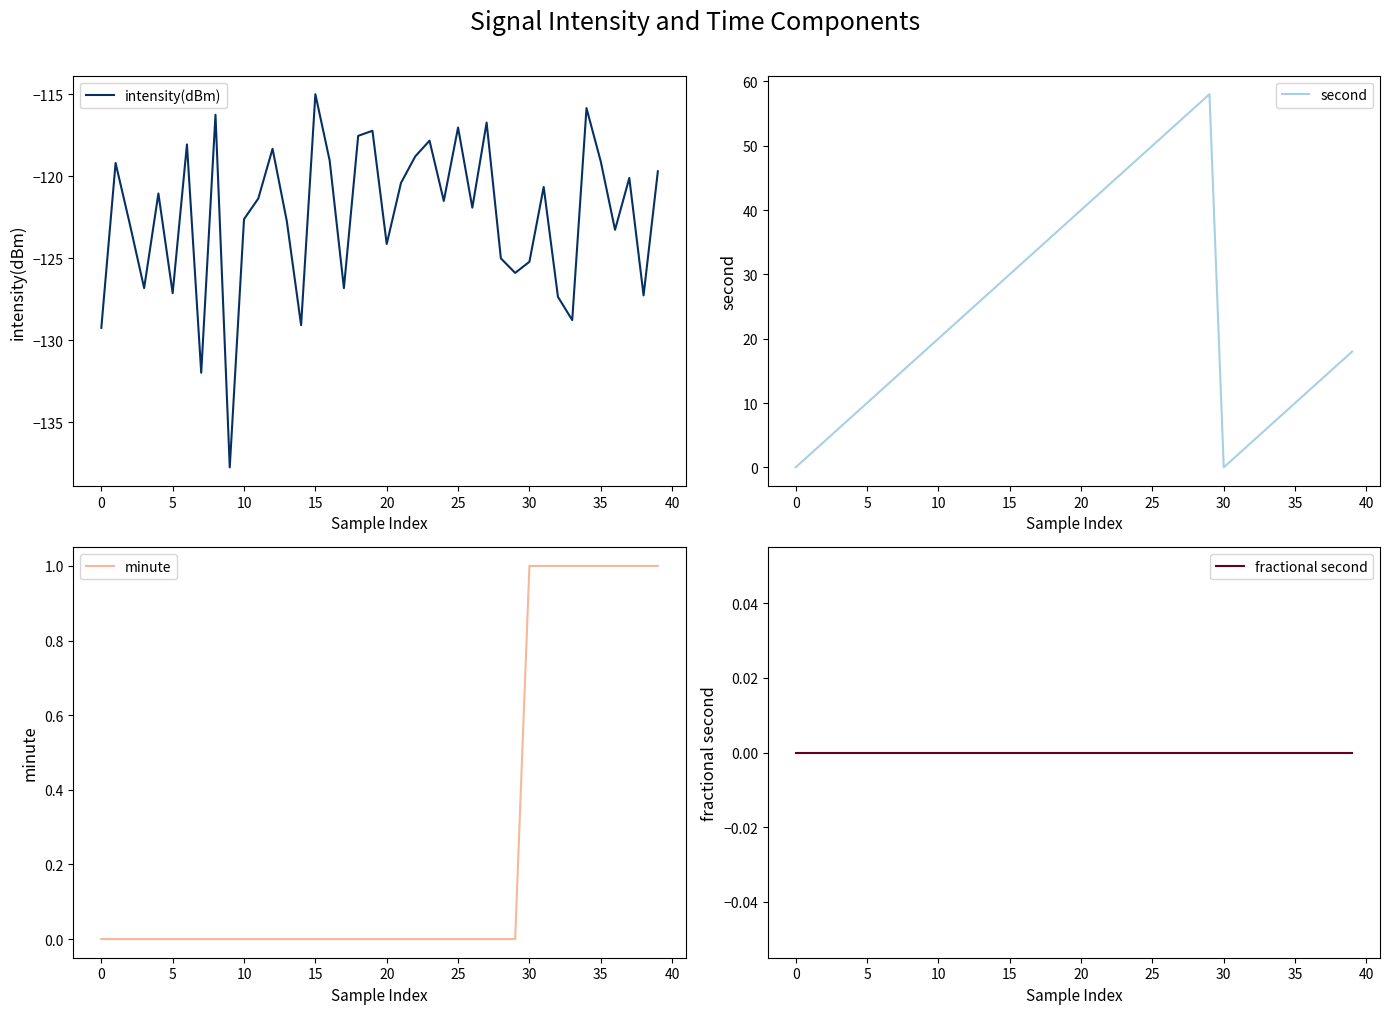

At how many categories does at least one series exceed 1?

38